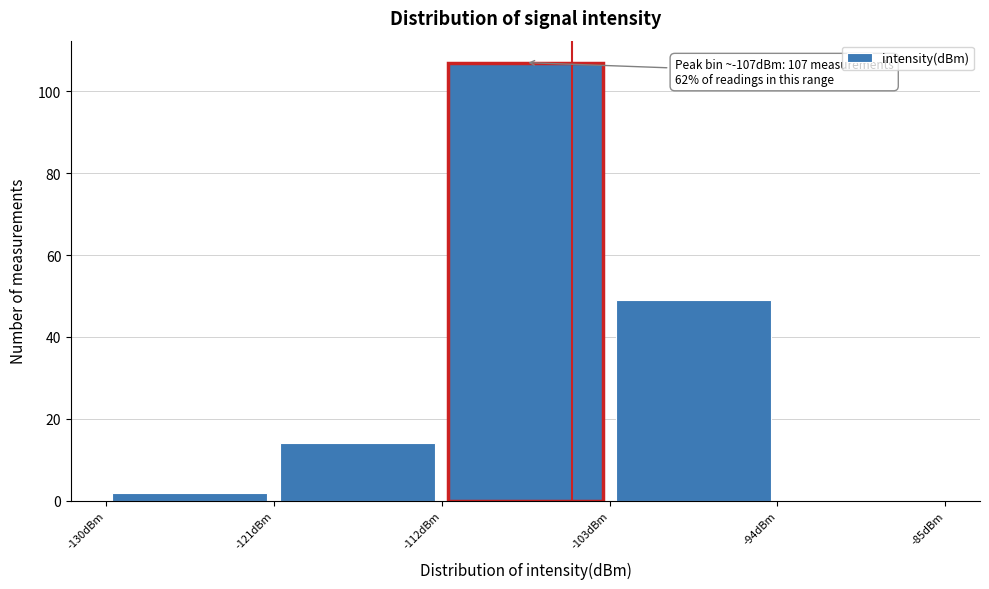

Over which range of the x-axis is the bar tallest?

-112 to -103